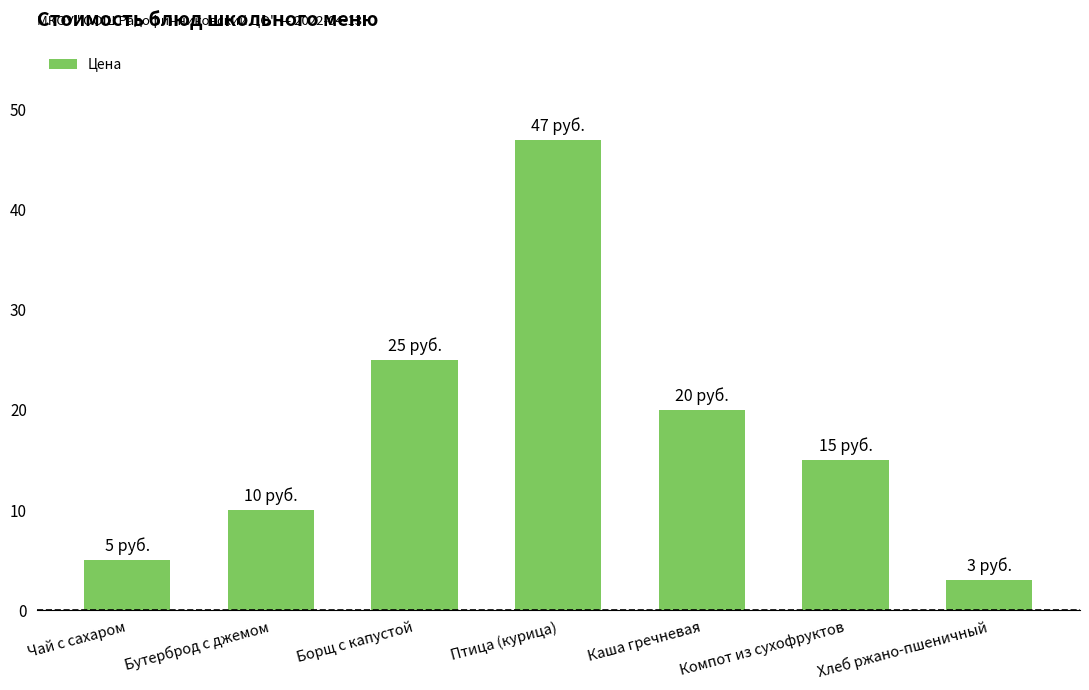

Are the bars grouped side by side (vs. stacked)?

No